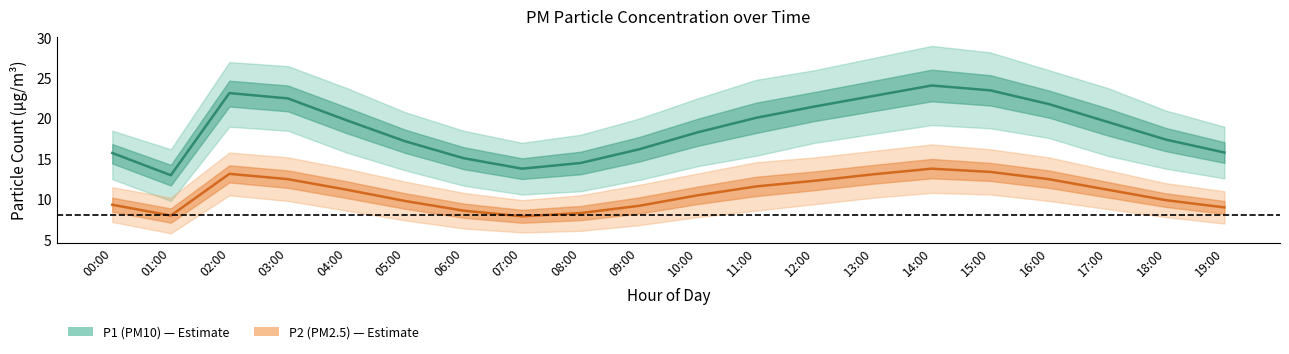

How many lines are shown in the chart?

2